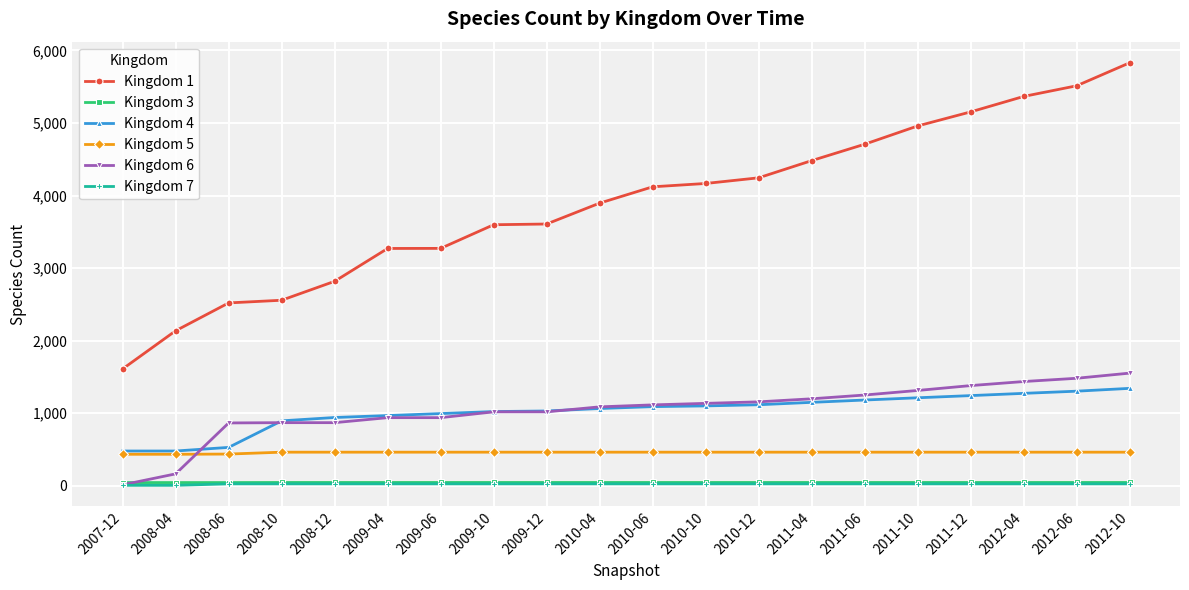

True or false: Kingdom 5 and Kingdom 7 intersect in this chart.

False